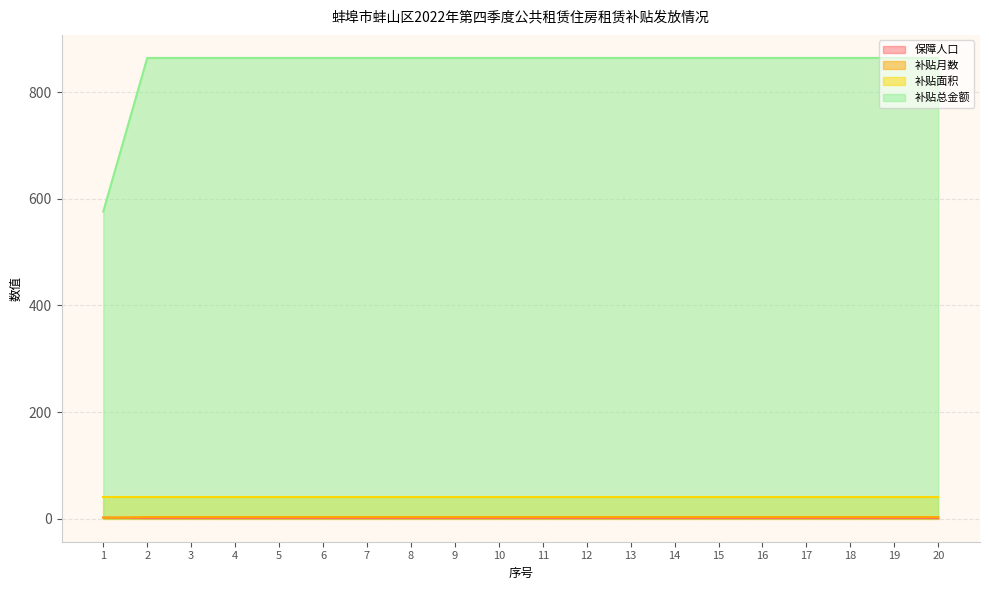

What is the greatest value displayed?

864